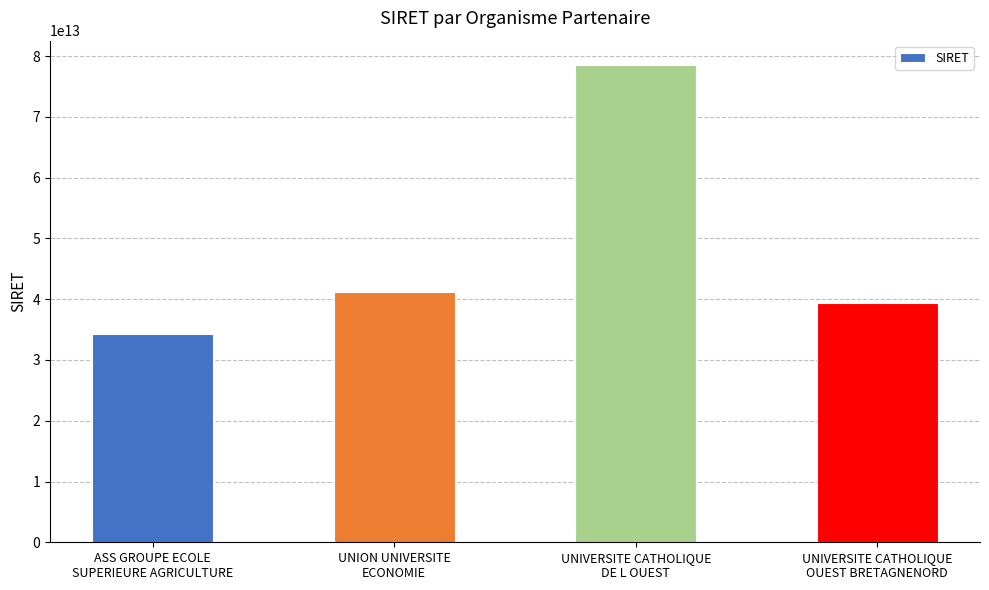

At which category does the chart reach its minimum across all series?

ASS GROUPE ECOLE
SUPERIEURE AGRICULTURE